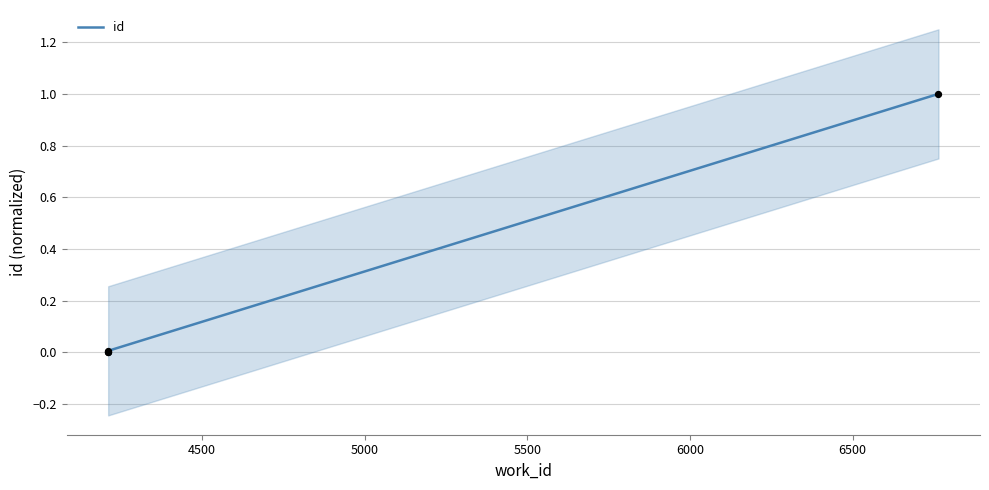

Which has a higher value, 4211 or 4211?

4211